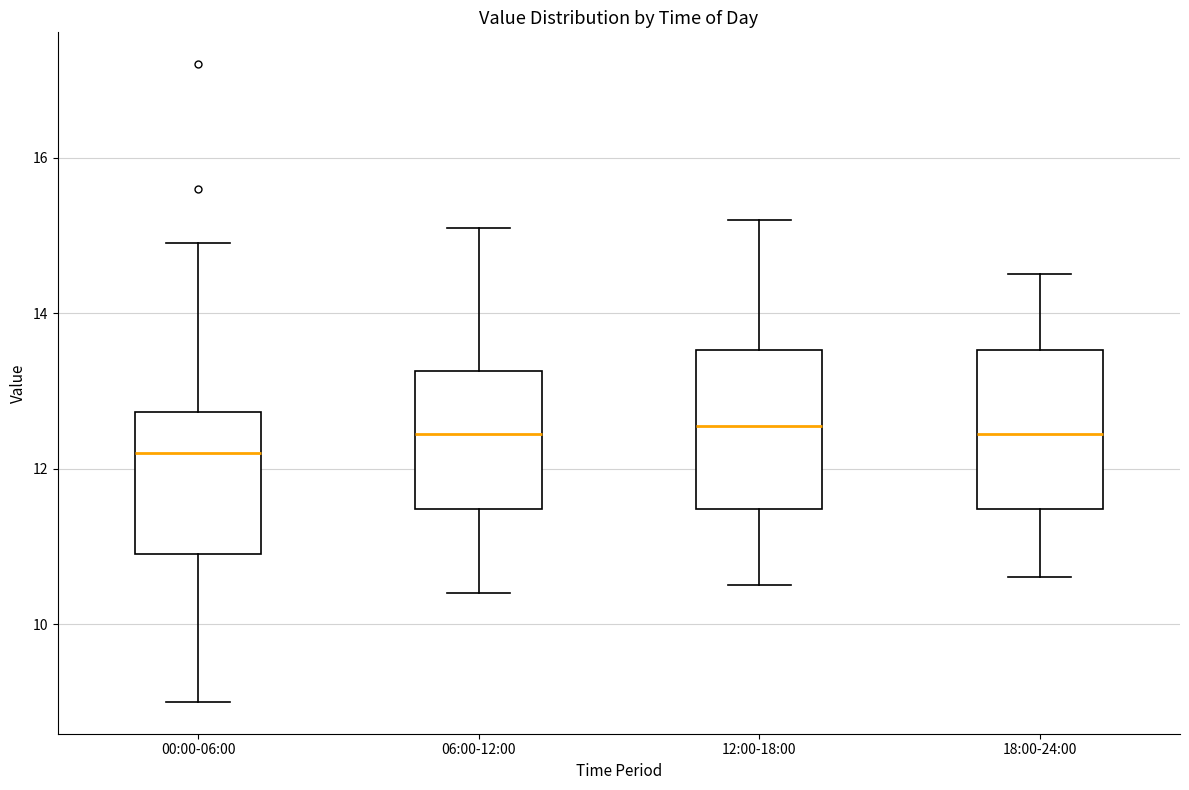

Where is the upper edge of the box for 00:00-06:00 on the y-axis? The values are not printed on the chart, so give them approximately, as read against the axis.

12.8